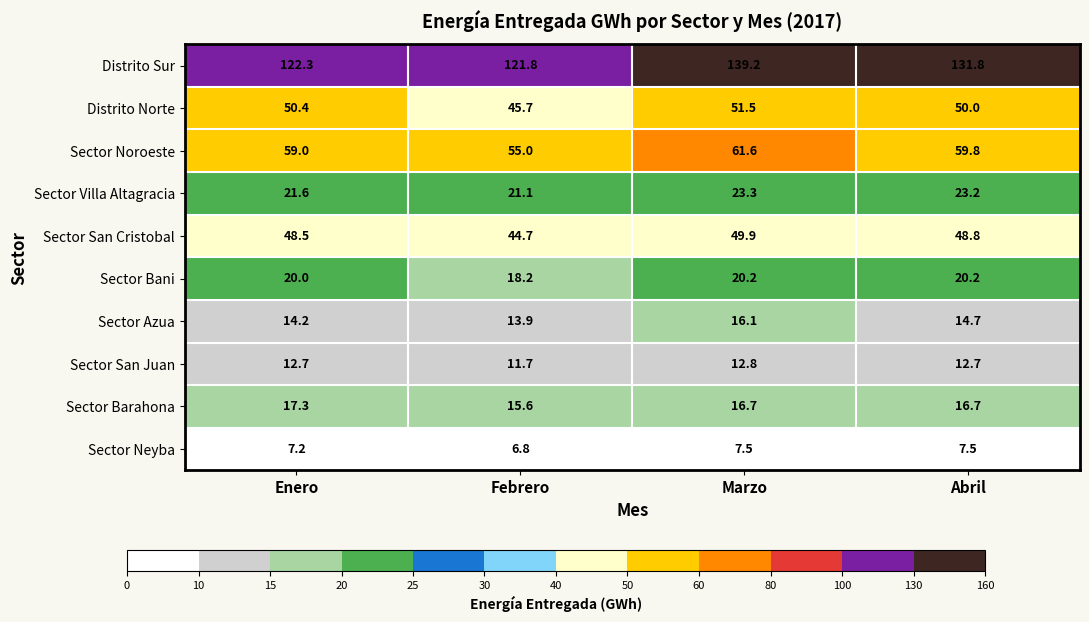

The value of Distrito Norte at Marzo is 16.1. True or false?

False